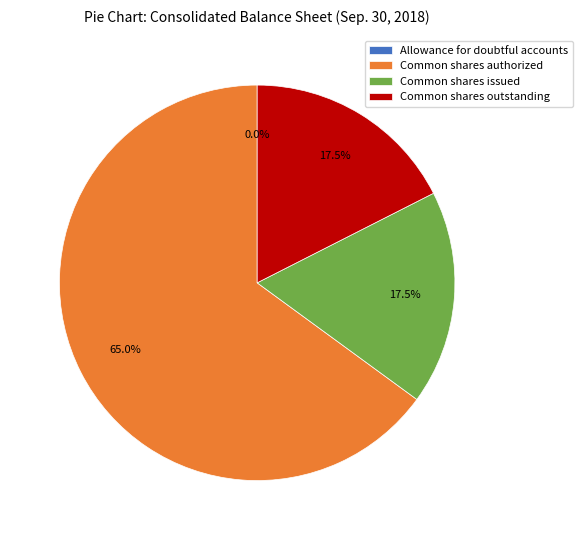

What is the change in value from Allowance for doubtful accounts to Common shares issued?

+129467229